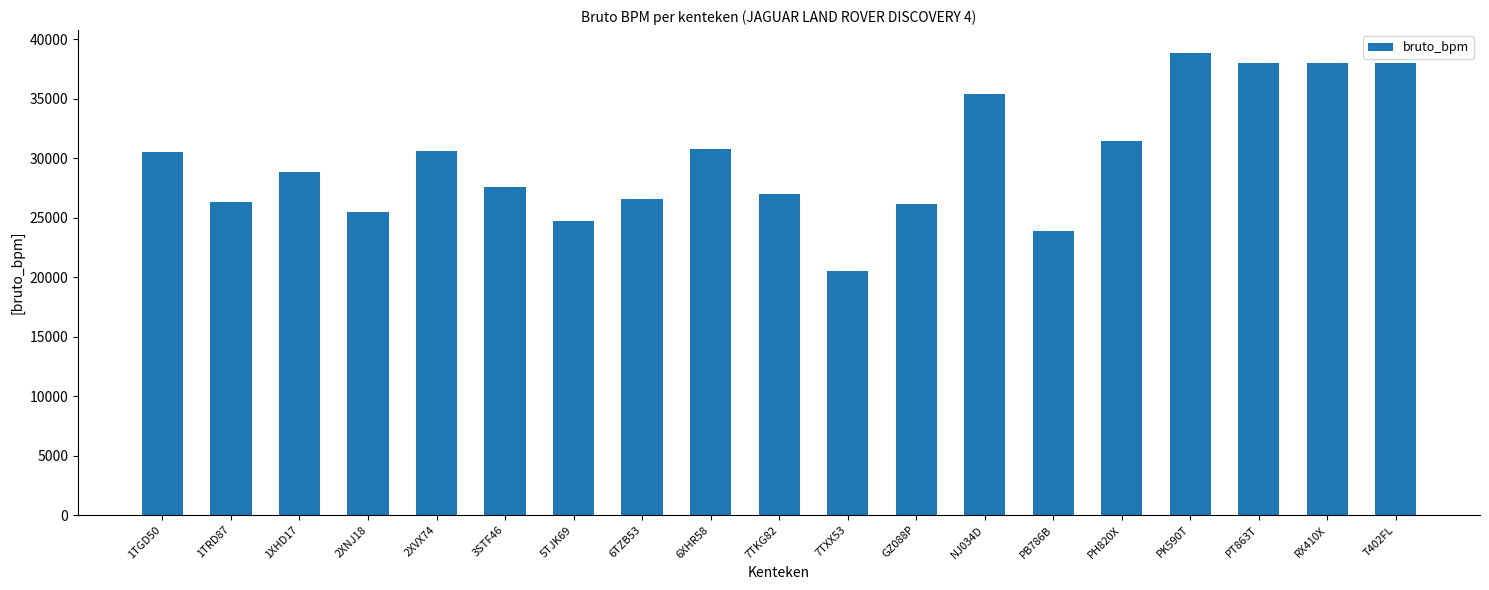

What is the difference between the values at T402FL and 2XNJ18?

12480